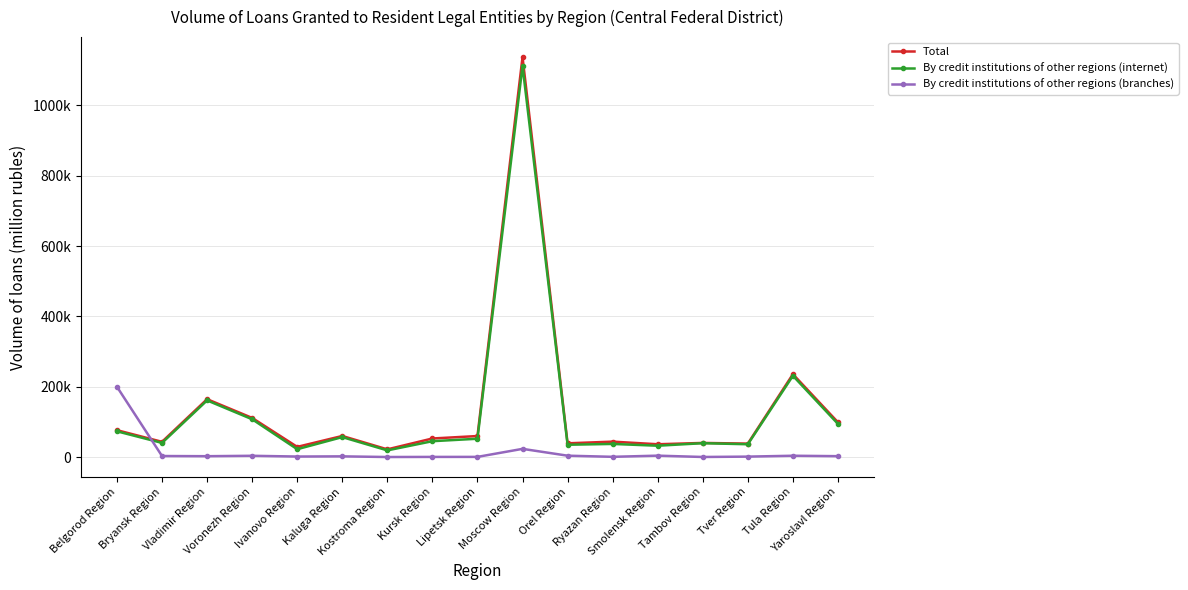

At which label does By credit institutions of other regions (internet) reach its minimum?

Kostroma Region